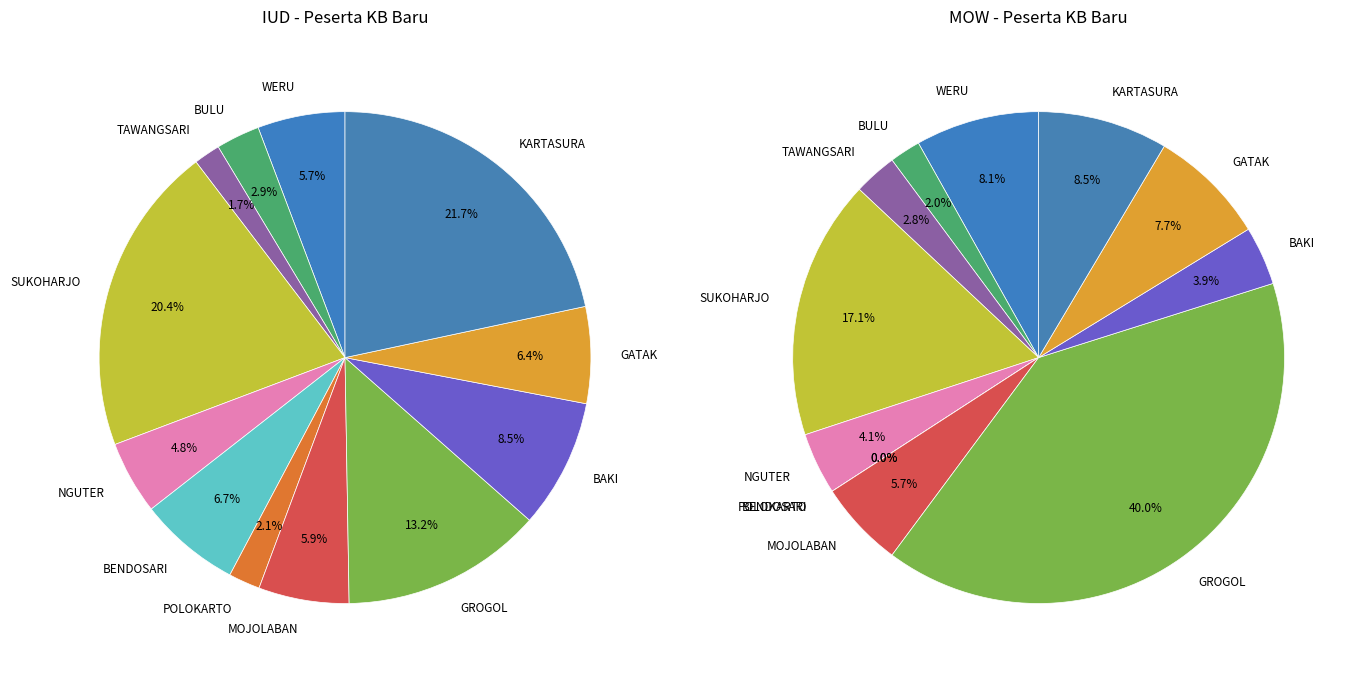

To the nearest percent, what is the difference between the MOJOLABAN and GROGOL slice percentages?

34%